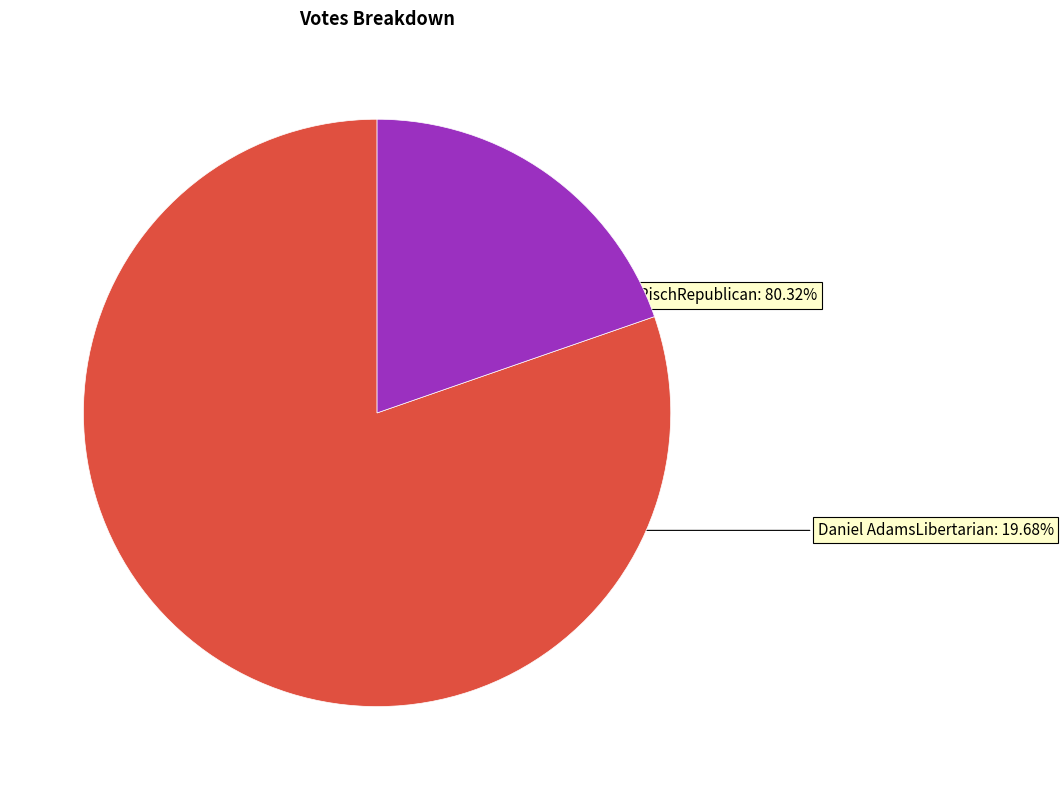

Rank the categories by value from highest to lowest.

Jim RischRepublican, Daniel AdamsLibertarian